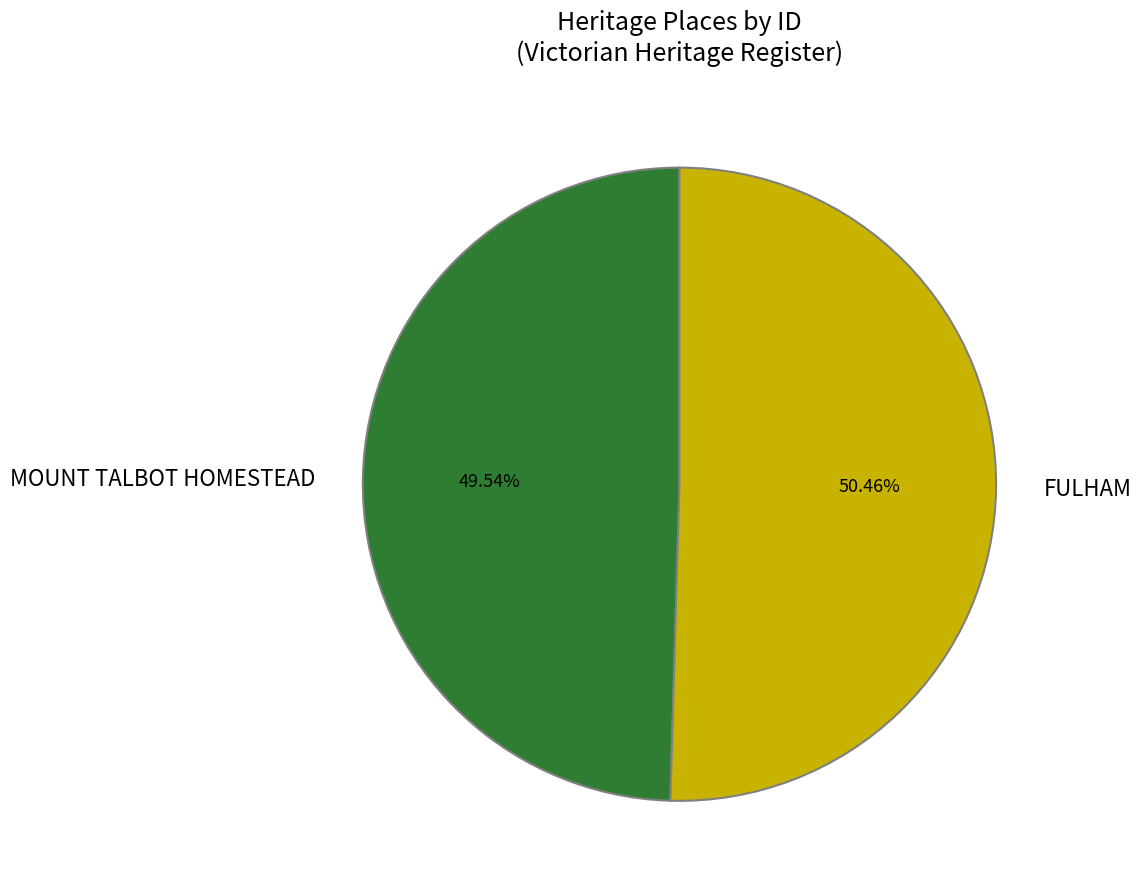

Is there a majority slice in this chart?

Yes